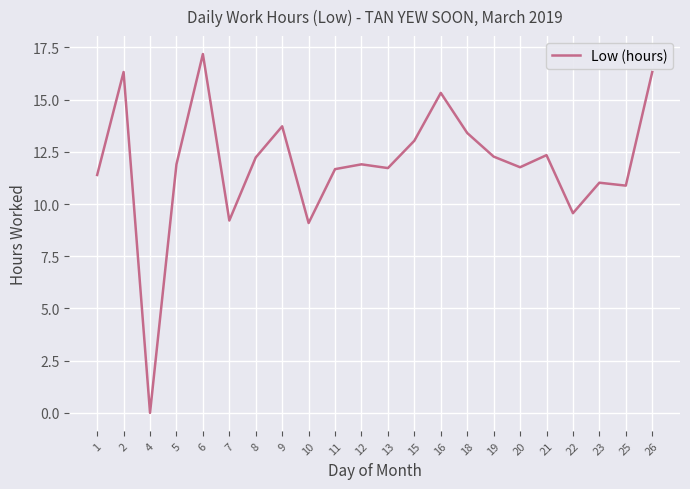

How many lines are shown in the chart?

1